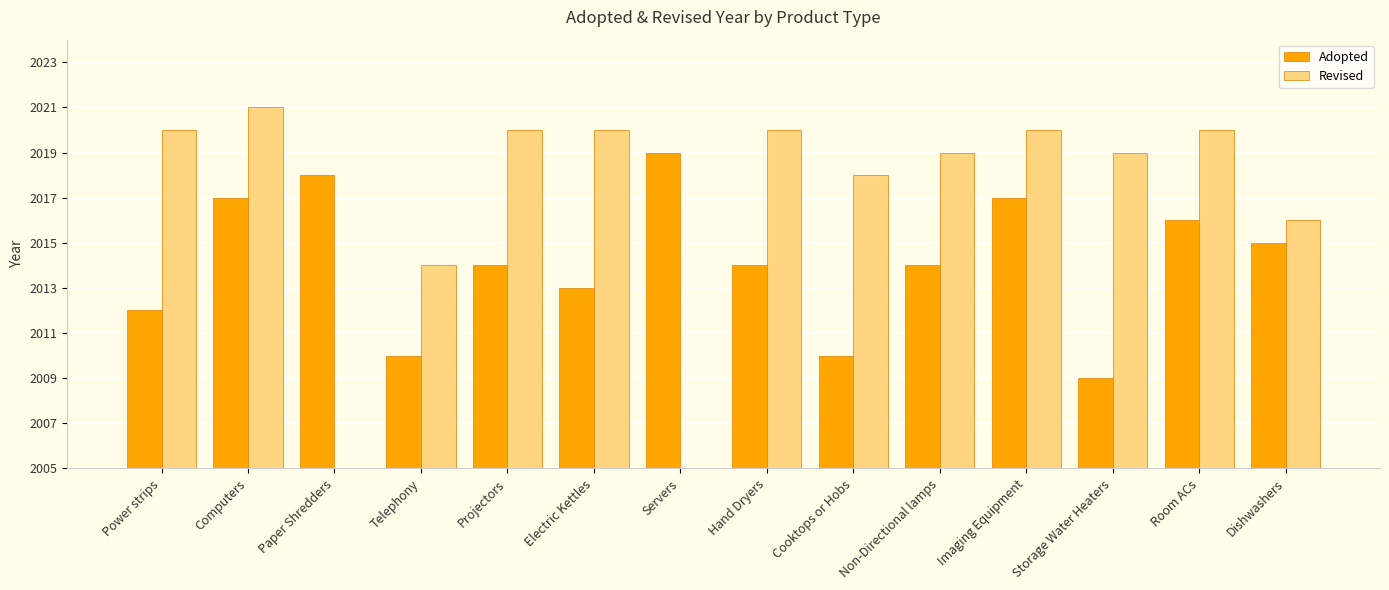

What is the total value across all series at Dishwashers?

4031